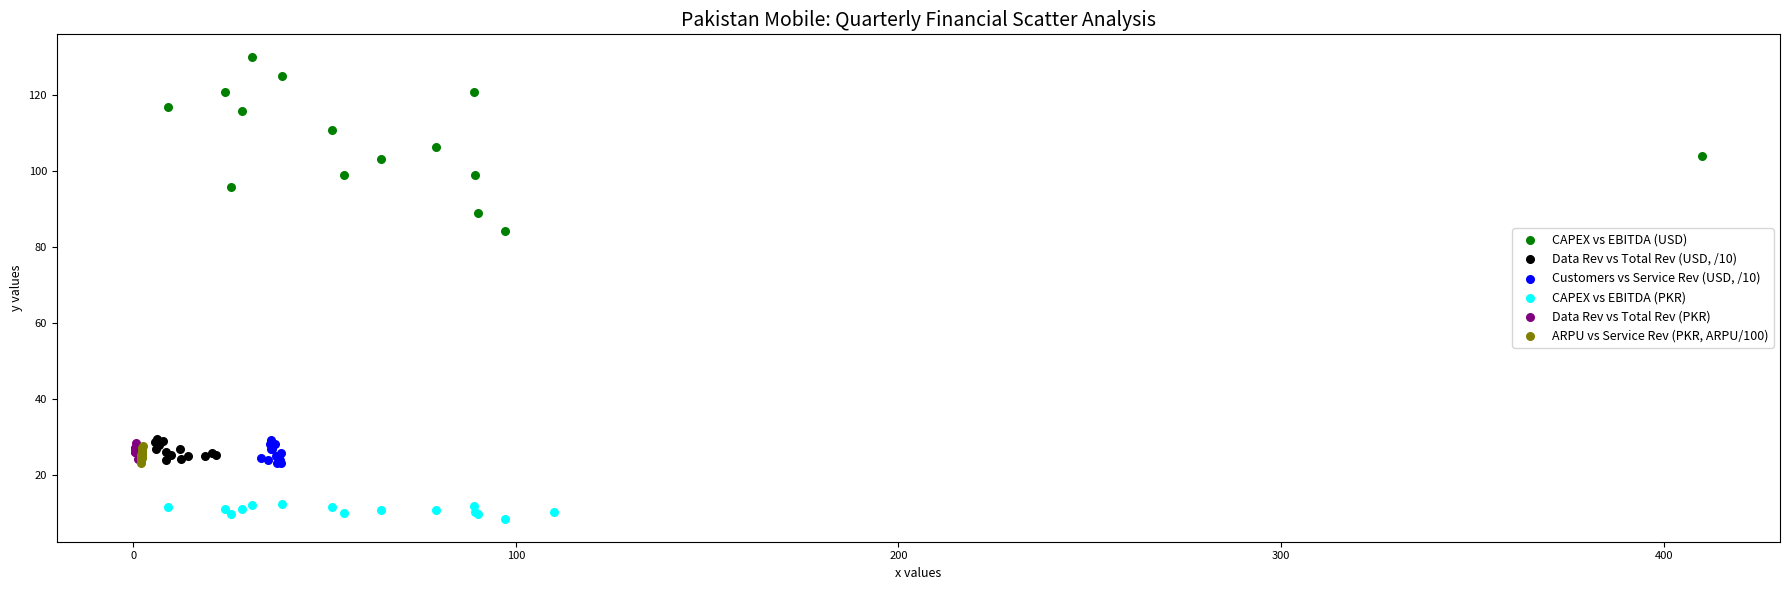

Which series contains the lowest Y value?

CAPEX vs EBITDA (PKR)